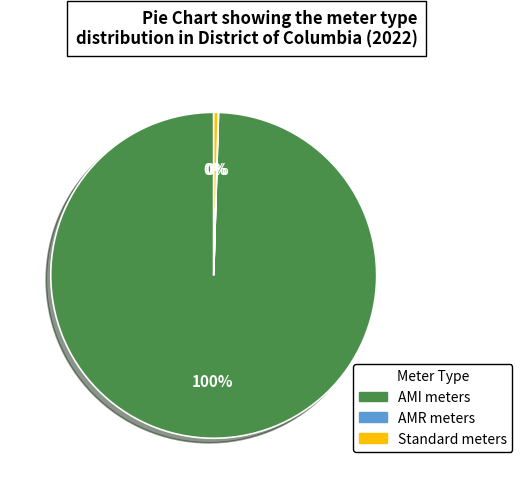

To the nearest percent, what portion does AMI meters represent?

100%